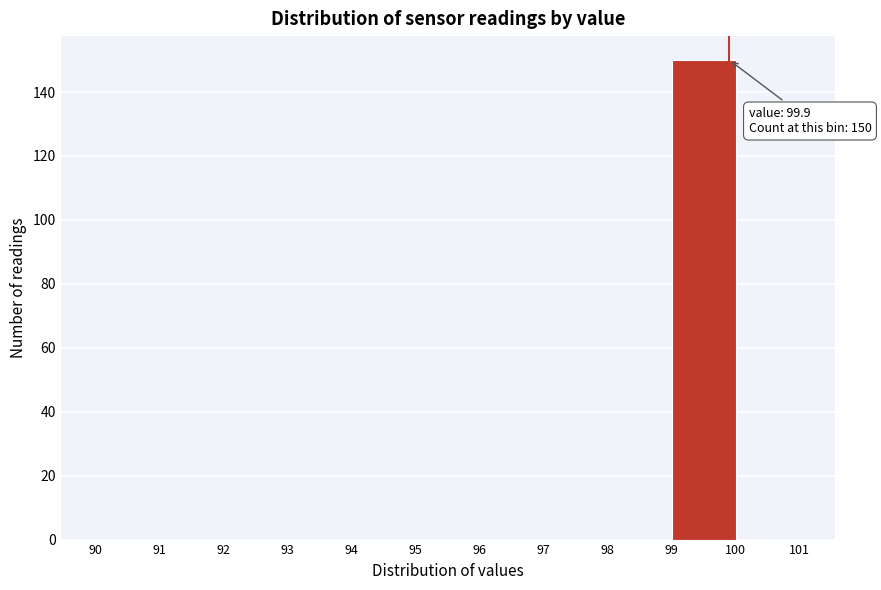

Which range on the x-axis has the tallest bar?

99 to 100